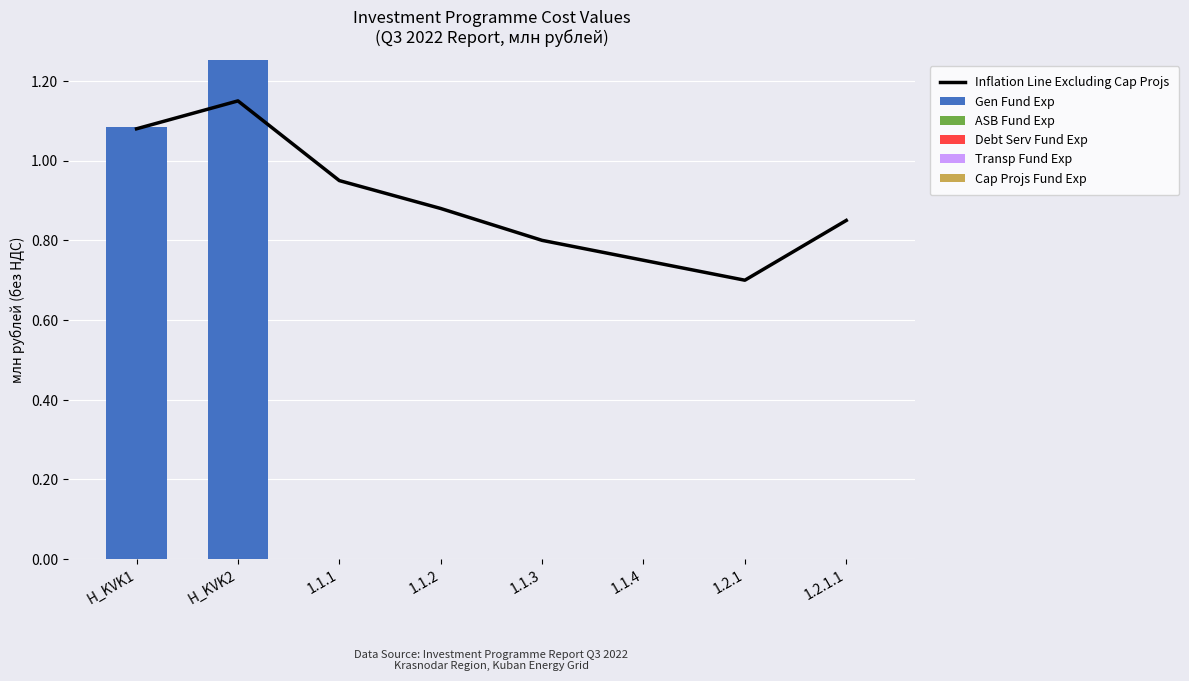

Reading left to right, list all the values displayed in this chart.

Inflation Line Excluding Cap Projs: 1.1	1.1	0.9	0.9	0.8	0.8	0.7	0.8
Gen Fund Exp: 1.1	1.3	0.0	0.0	0.0	0.0	0.0	0.0
ASB Fund Exp: 0.0	0.0	0.0	0.0	0.0	0.0	0.0	0.0
Debt Serv Fund Exp: 0.0	0.0	0.0	0.0	0.0	0.0	0.0	0.0
Transp Fund Exp: 0.0	0.0	0.0	0.0	0.0	0.0	0.0	0.0
Cap Projs Fund Exp: 0.0	0.0	0.0	0.0	0.0	0.0	0.0	0.0